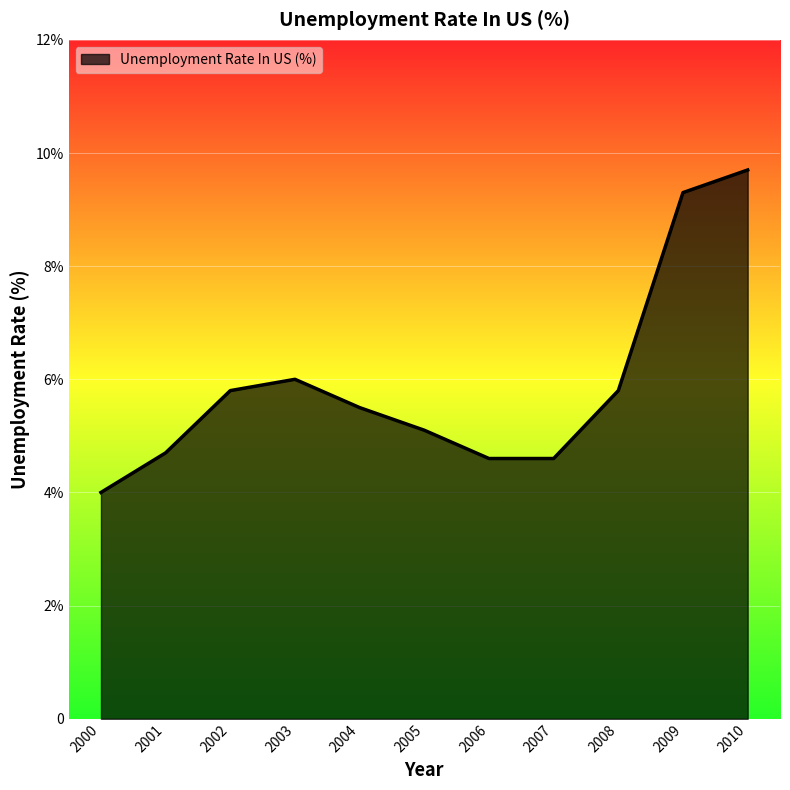

The chart shows a value of 5.5 at 2004. True or false?

True